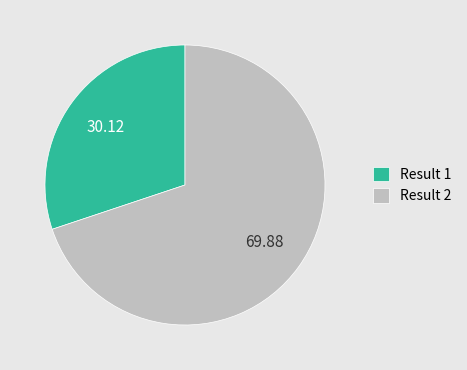

Rank the categories by value from lowest to highest.

Result 1, Result 2